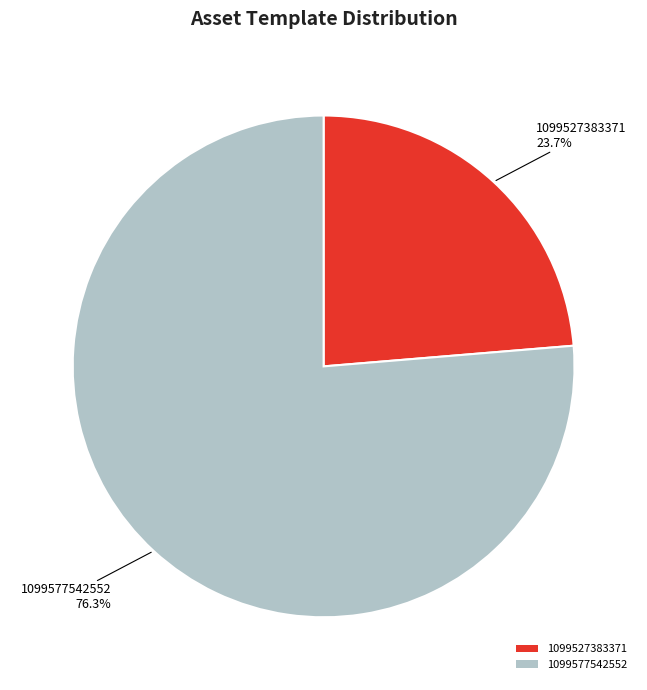

What is the ratio of the value at 1099527383371 to the value at 1099577542552?

0.3